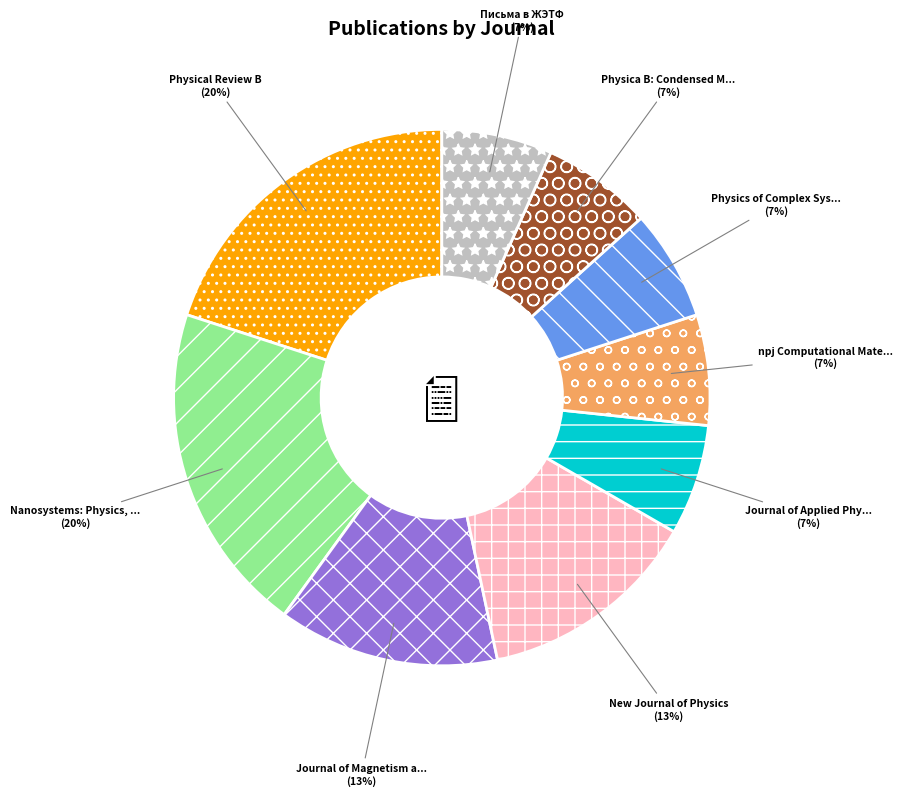

Is there any slice that represents more than half of the pie?

No